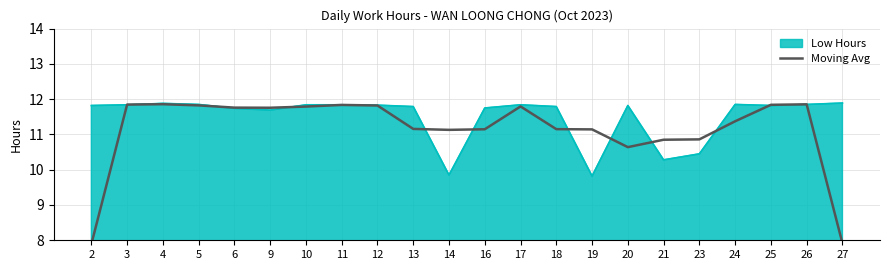

Is it true that the value at 6 is 11.8?

True